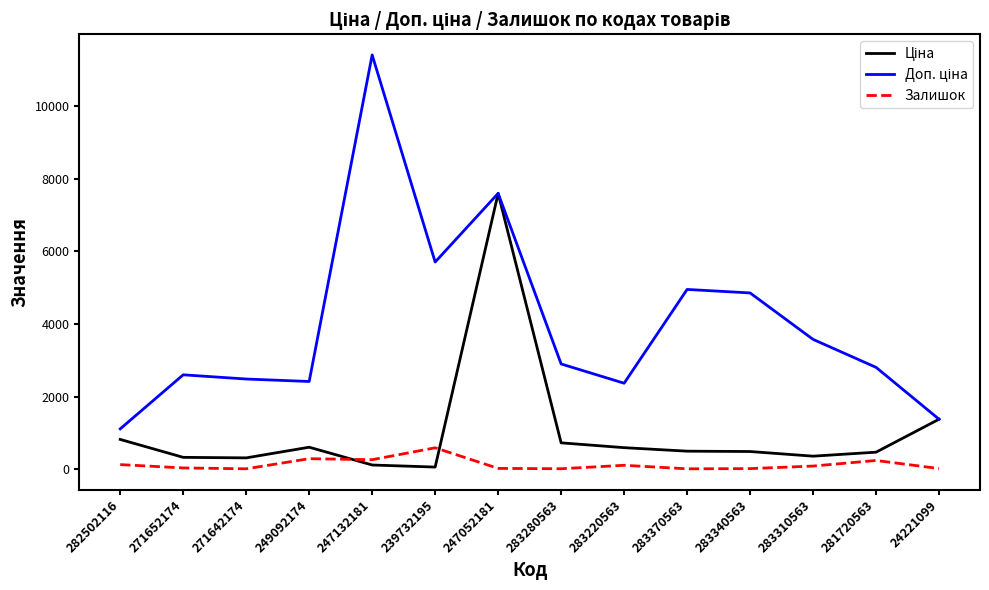

True or false: Залишок has a value of 33.0 at 271652174.

True